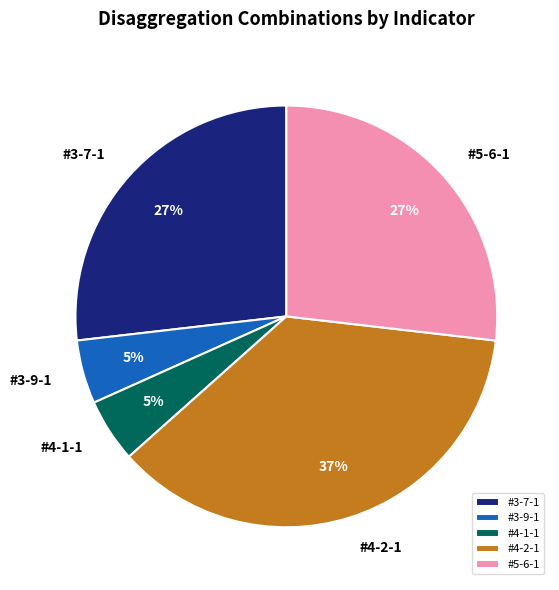

How many segments does this pie chart have?

5